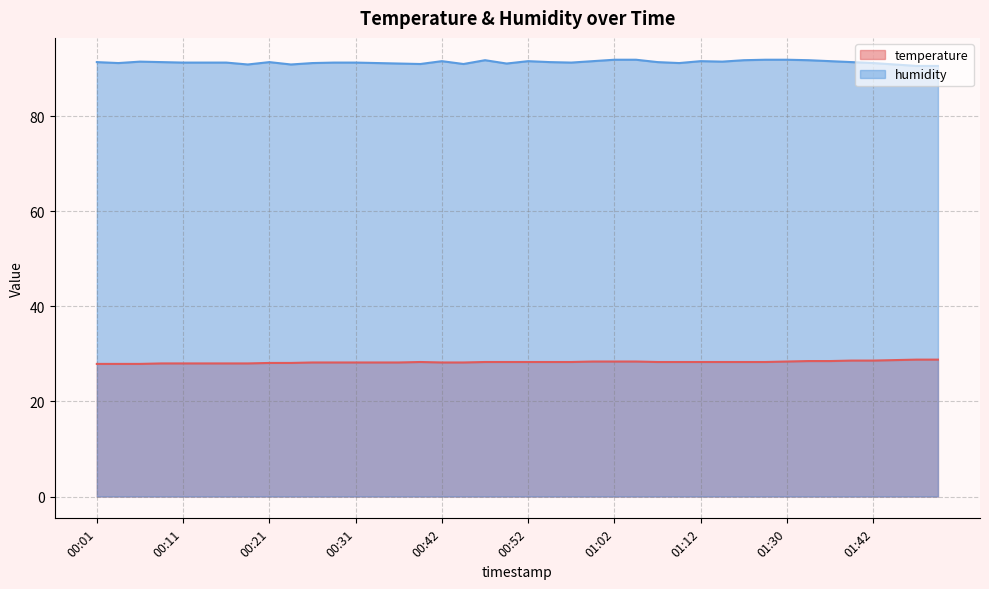

In temperature, how many points are higher than both neighbors (excluding endpoints)?

1